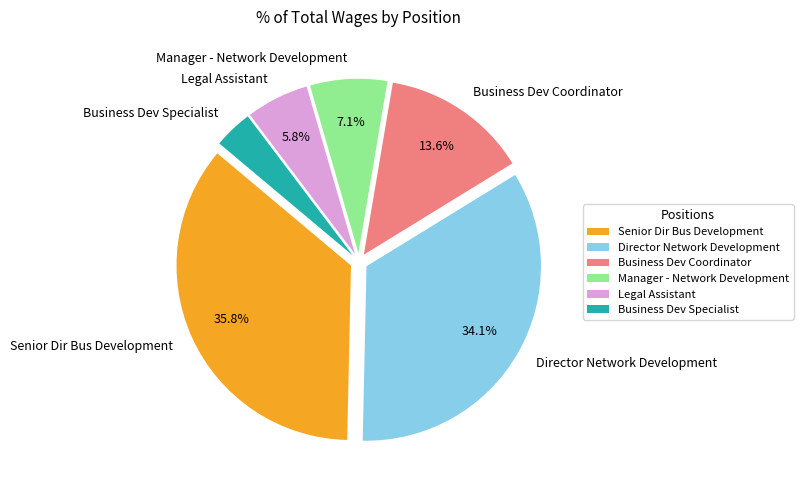

What is the ratio of the value at Legal Assistant to the value at Business Dev Coordinator?

0.4